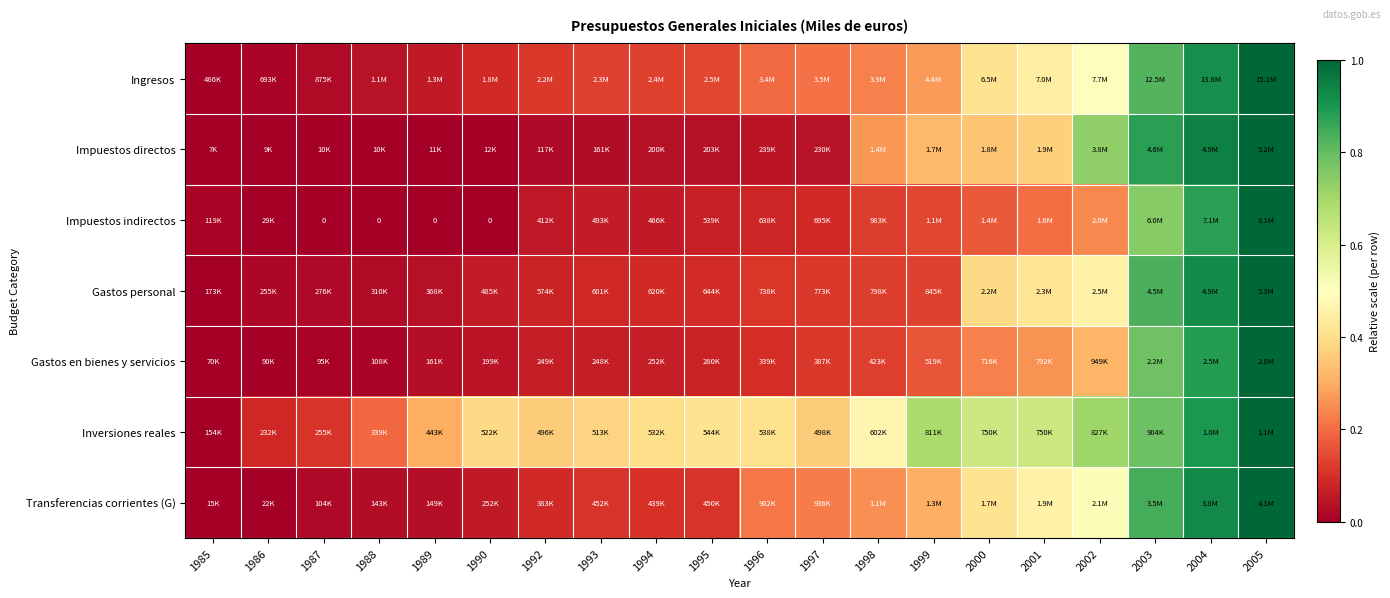

Read the Transferencias corrientes (G) value at 1996.

0.2